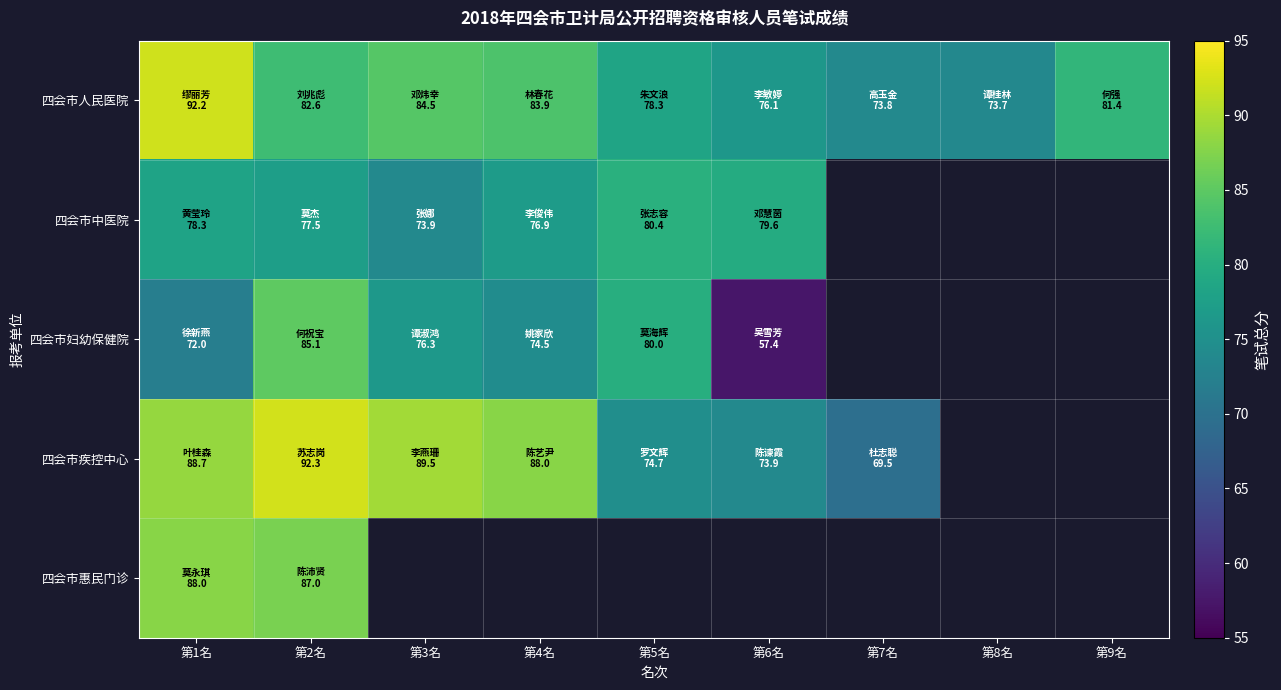

Which series has the largest total across all categories?

四会市人民医院